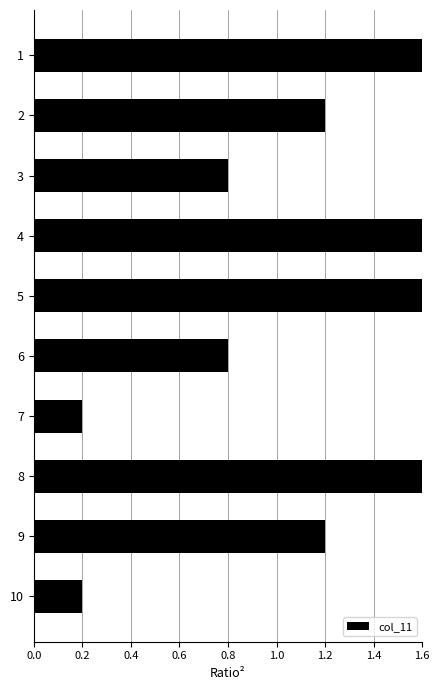

What is the ratio of the value at 5 to the value at 2?

1.3